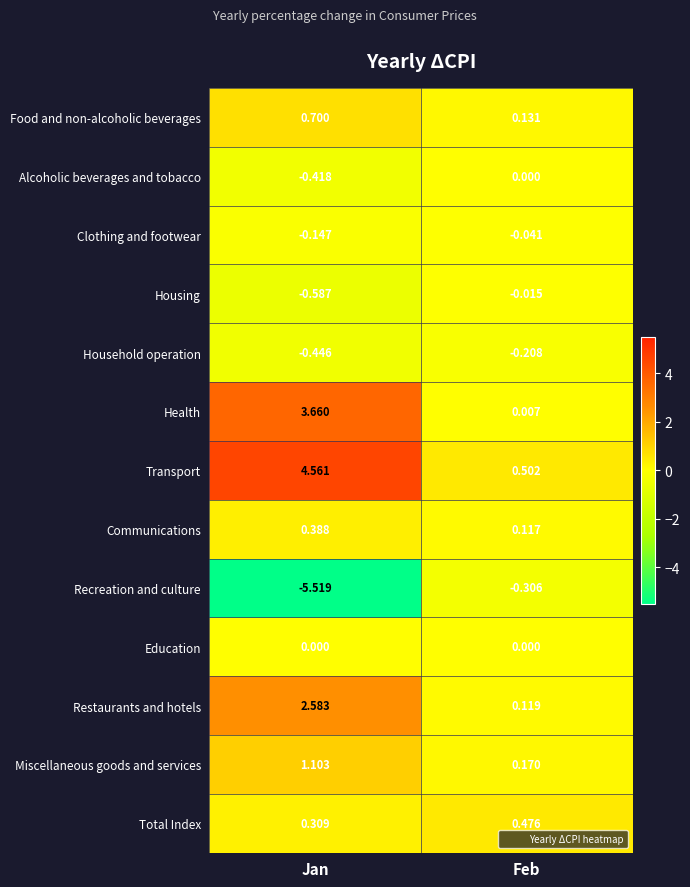

Which series changed the most between Jan and Feb?

Recreation and culture